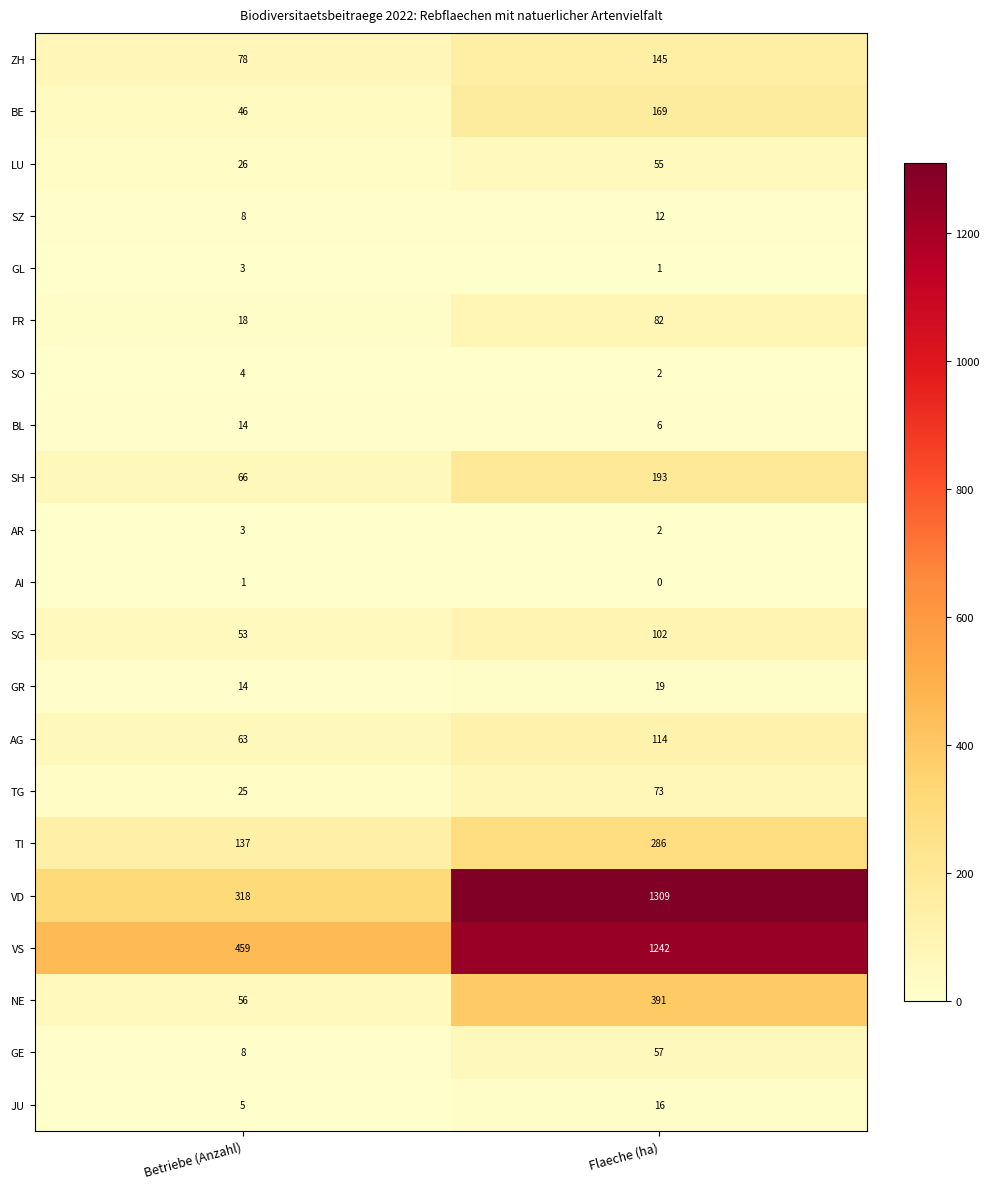

At how many categories does at least one series exceed 803?

1